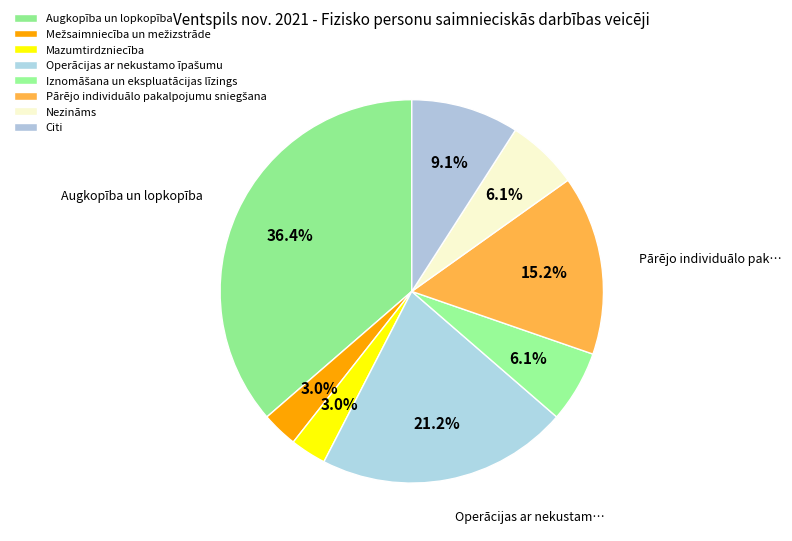

Combined, do Augkopība un lopkopība and Pārējo individuālo pakalpojumu sniegšana account for over 50%?

Yes